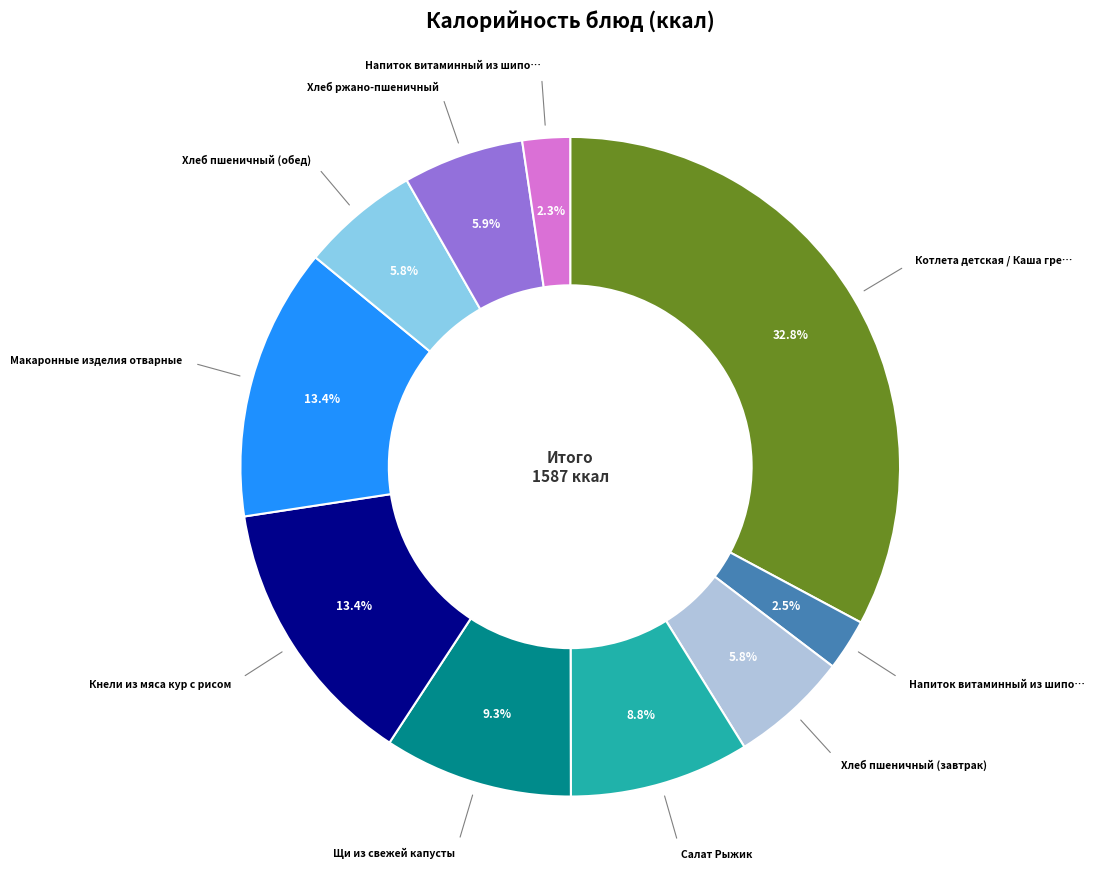

Is there a majority slice in this chart?

No